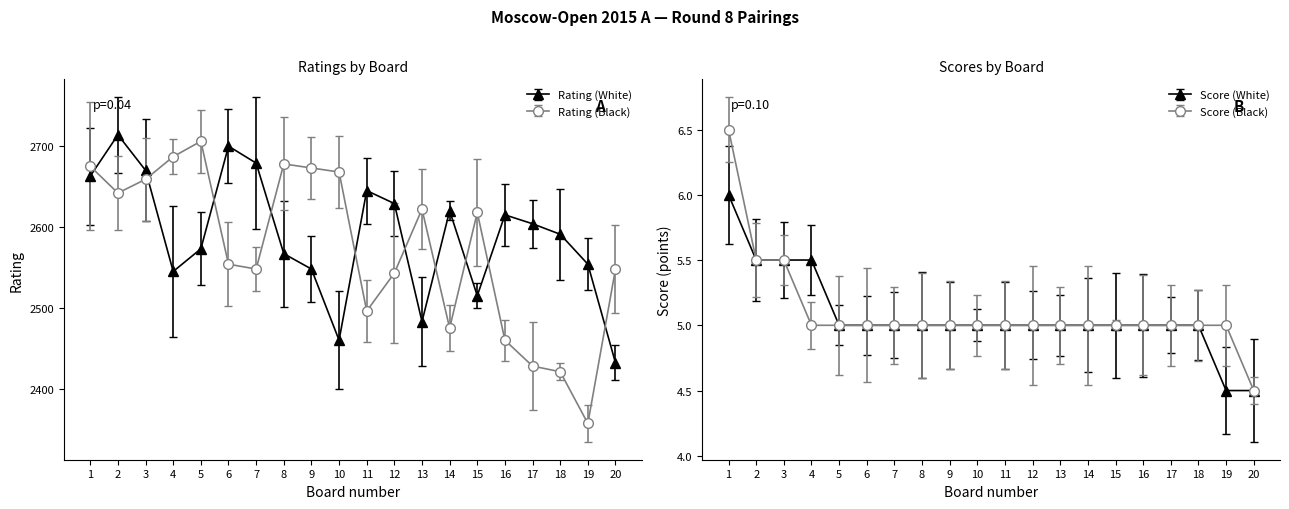

True or false: Score (Black) and Rating (White) intersect in this chart.

False